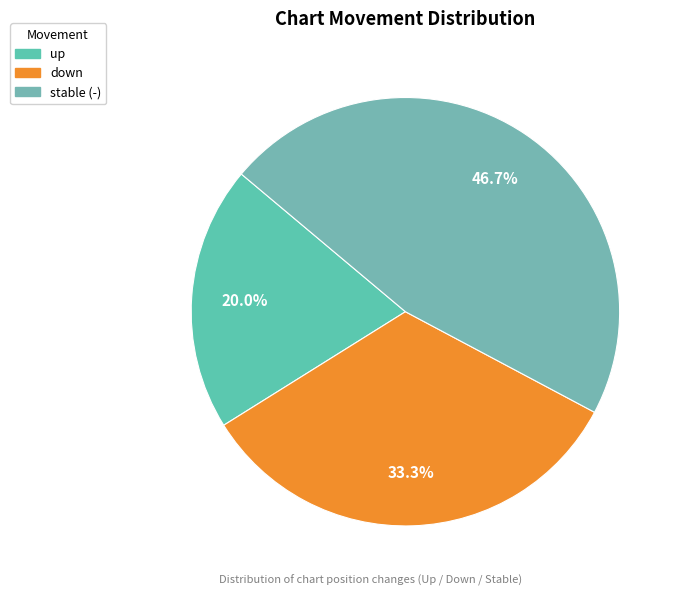

How many slices are in this pie chart?

3